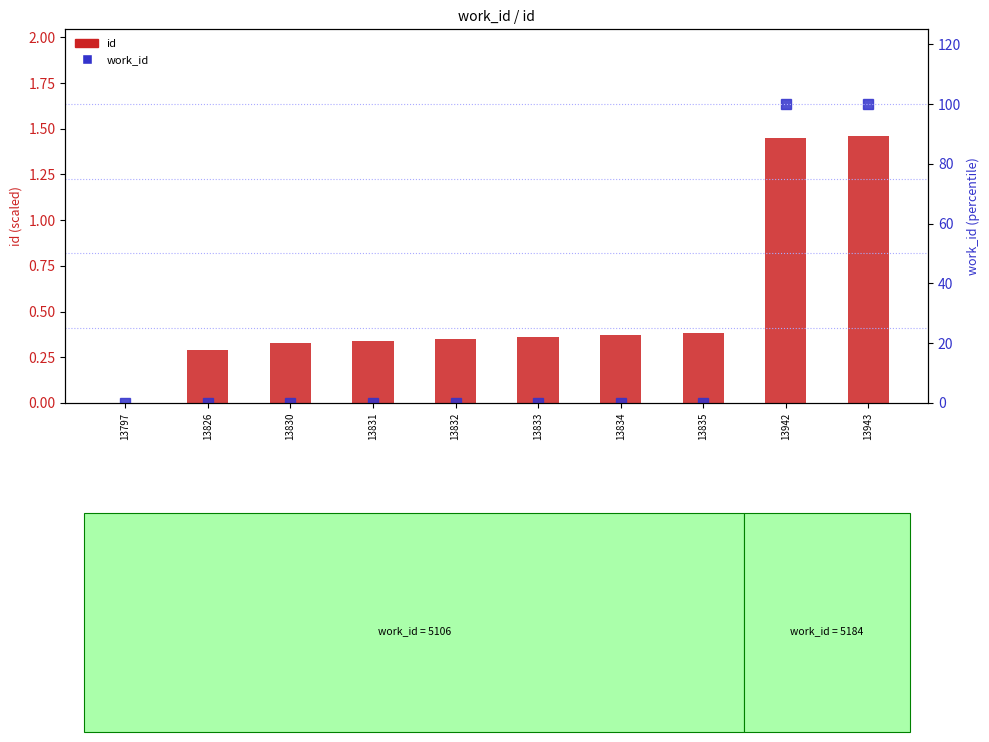

What is the sum of all id values?

5.3